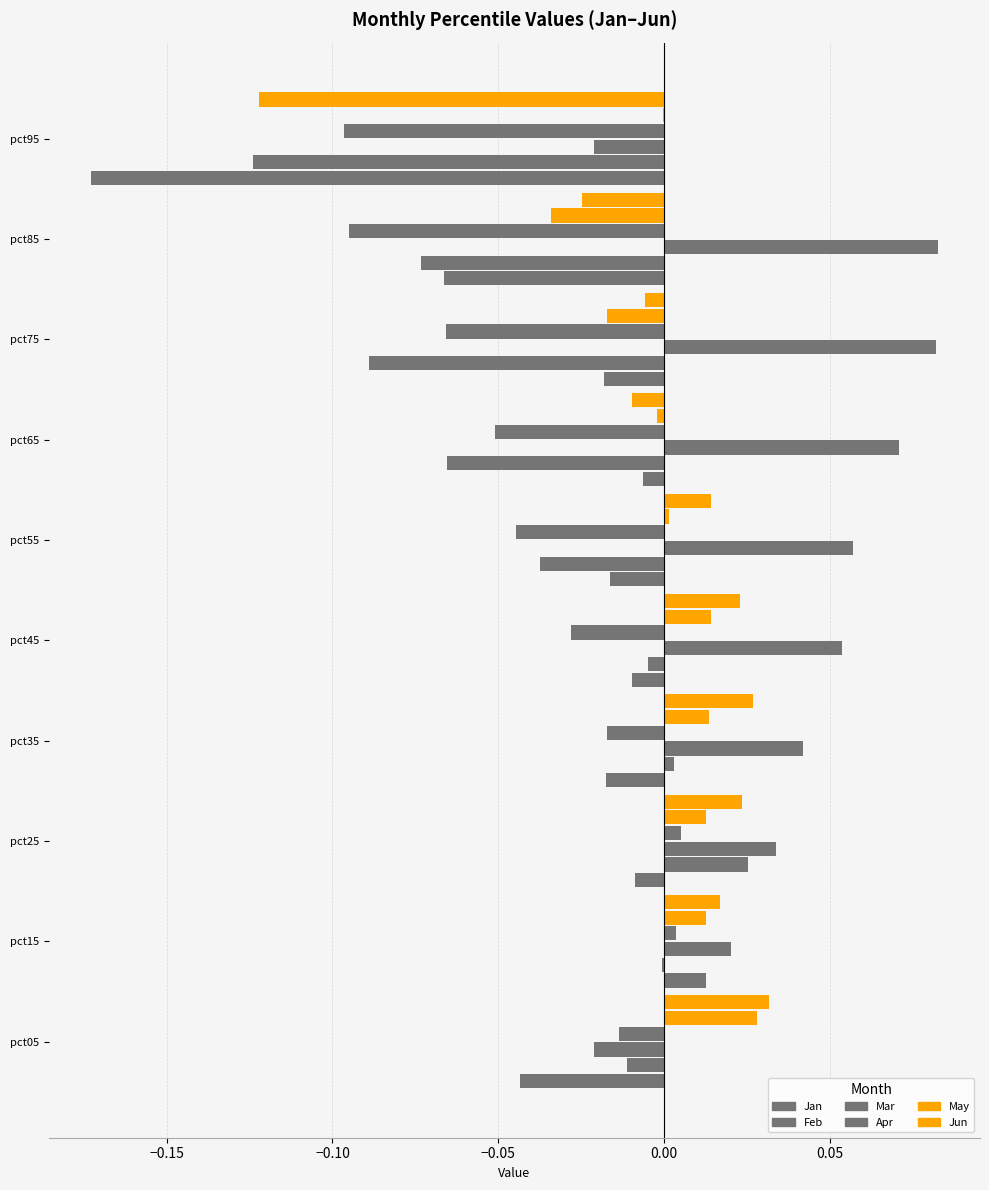

How many data points in Jun are above 0?

6